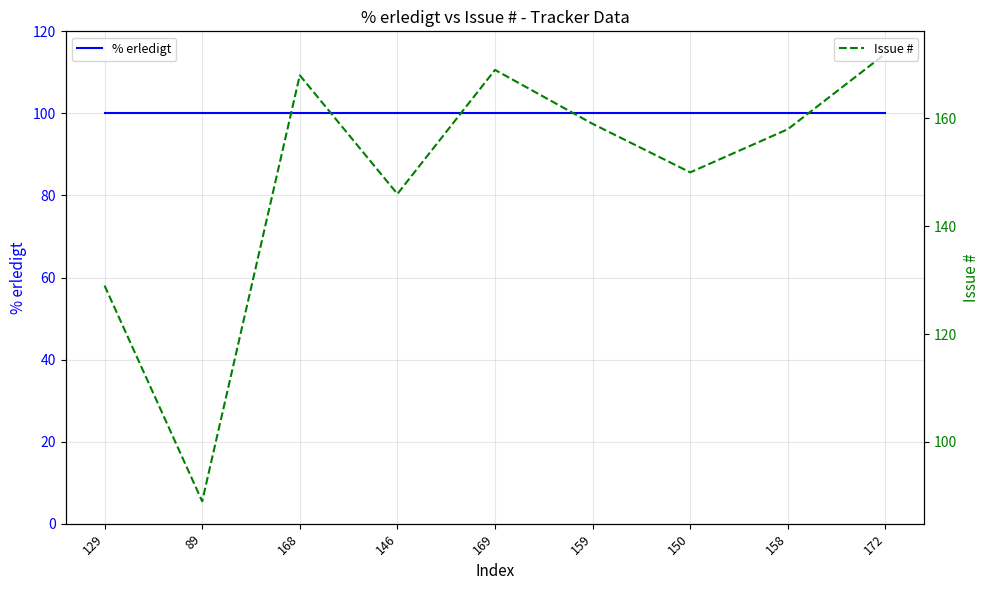

What are all the series names shown in the legend?

% erledigt, Issue #